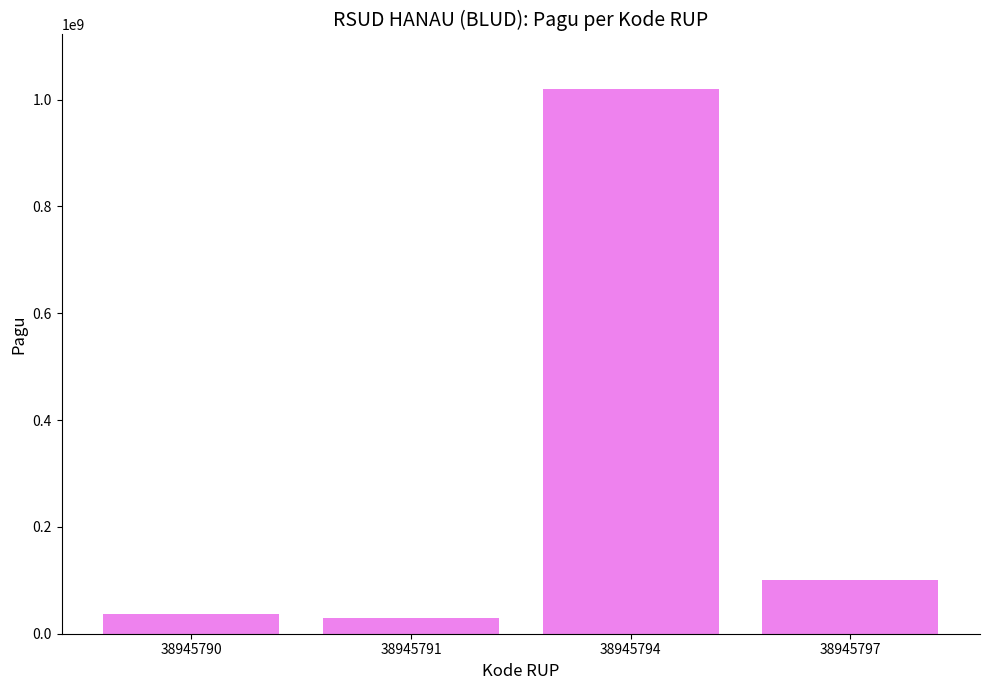

The value at 38945797 is 100000000. True or false?

True